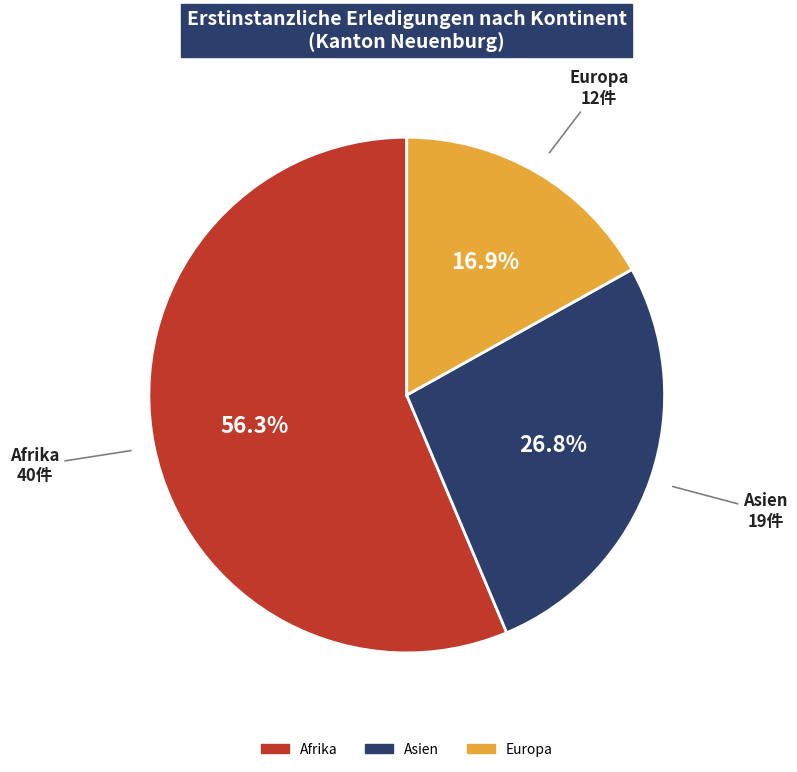

Is there a majority slice in this chart?

Yes